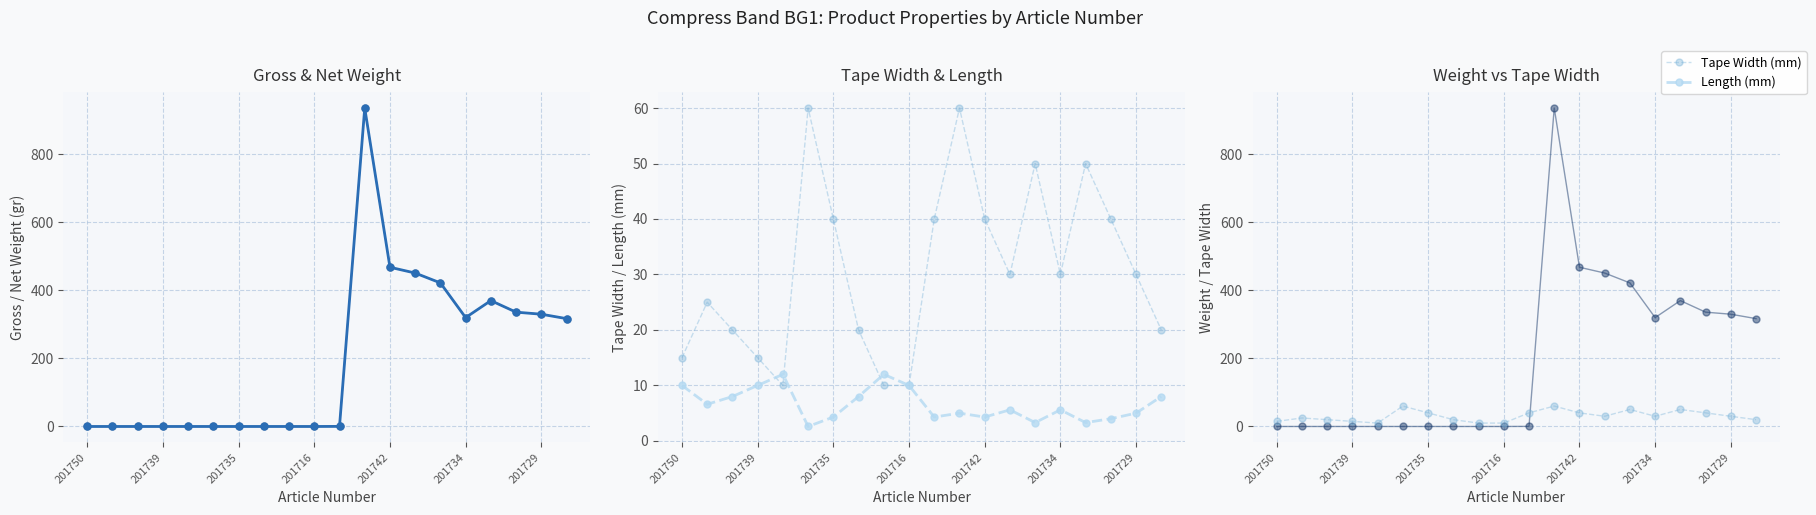

What is the sum of all Length (mm) values?

131.9